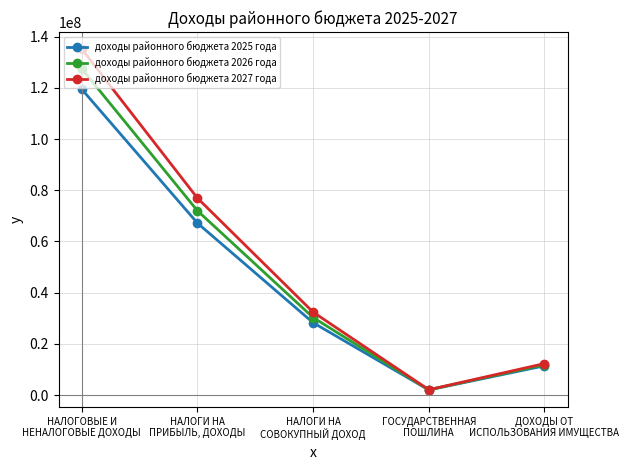

What is the value of the доходы районного бюджета 2025 года point at the 5th from the left?

11409900